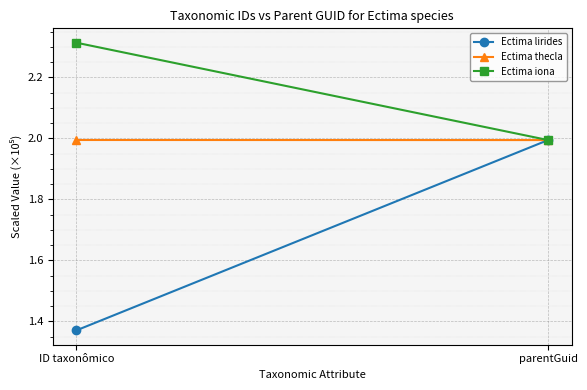

The value of Ectima lirides at ID taxonômico is 1.4. True or false?

True